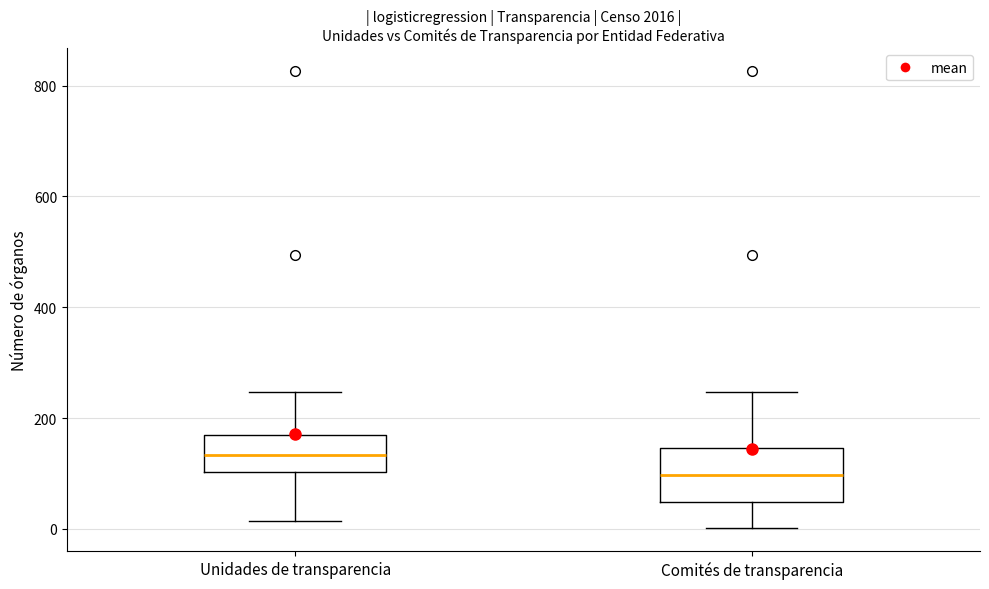

Reading left to right, read every box against the y-axis: the position of its median line, the range the box covers, and the ends of its whiskers. The values are not printed on the chart, so give them approximately, as read against the axis.

Unidades de transparencia: median 140, box 100 to 160, whiskers 20 to 240
Comités de transparencia: median 100, box 40 to 140, whiskers 0 to 240